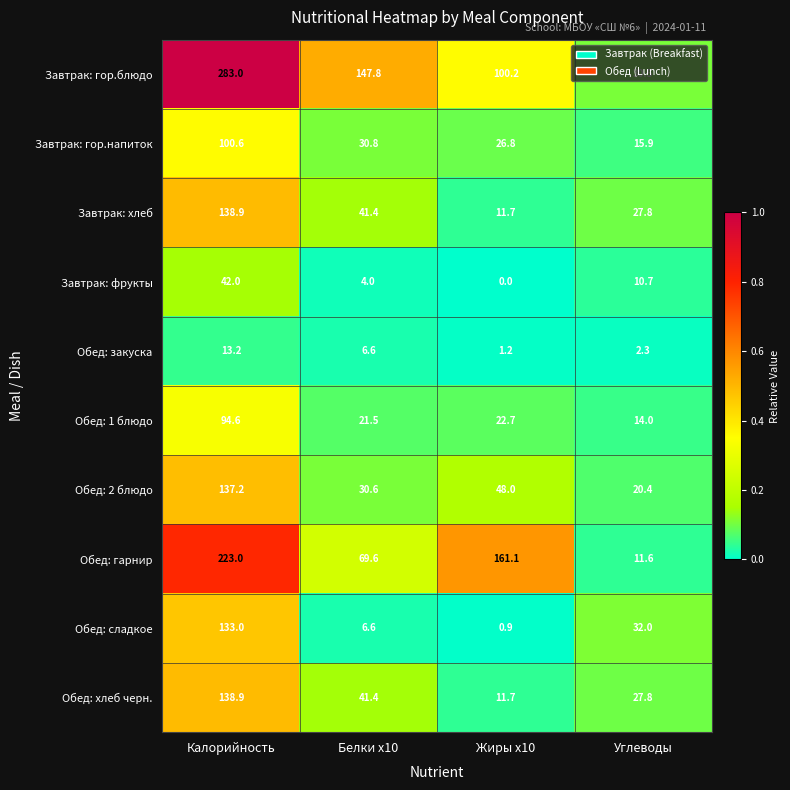

At how many categories does at least one series exceed 0?

4